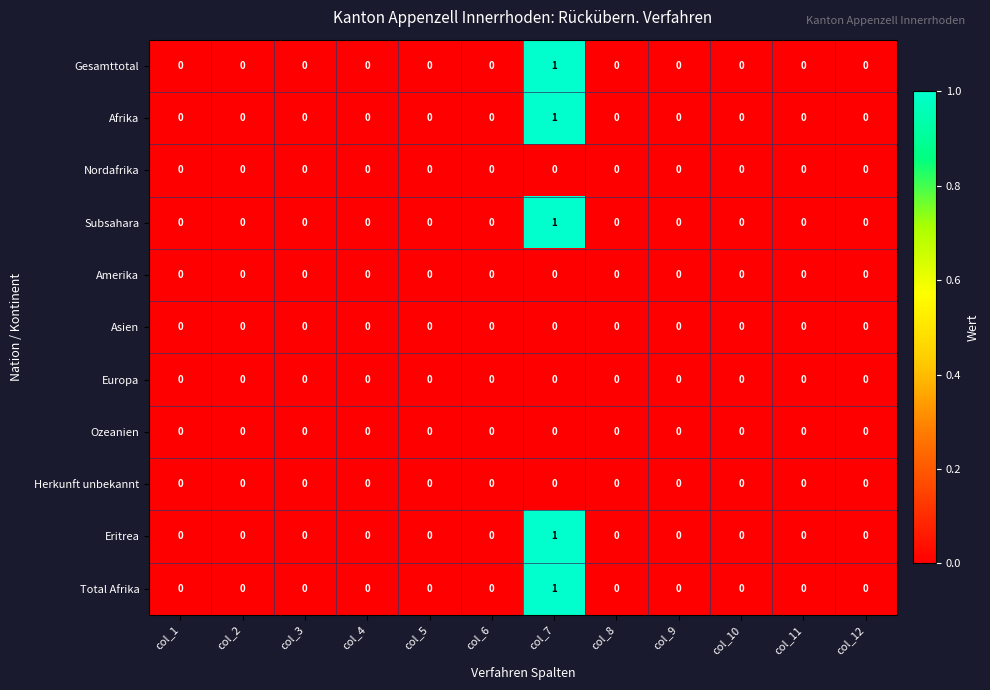

Which category has the highest value across all series?

col_7